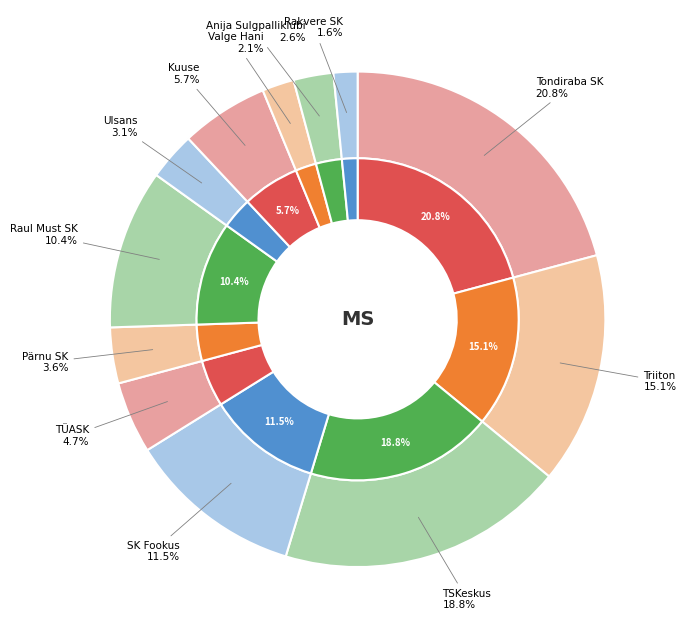

Rank the categories by value from highest to lowest.

Tondiraba SK, TSKeskus, Triiton, SK Fookus, Raul Must SK, Kuuse, TÜASK, Pärnu SK, Ulsans, Anija Sulgpalliklubi, Valge Hani, Rakvere SK